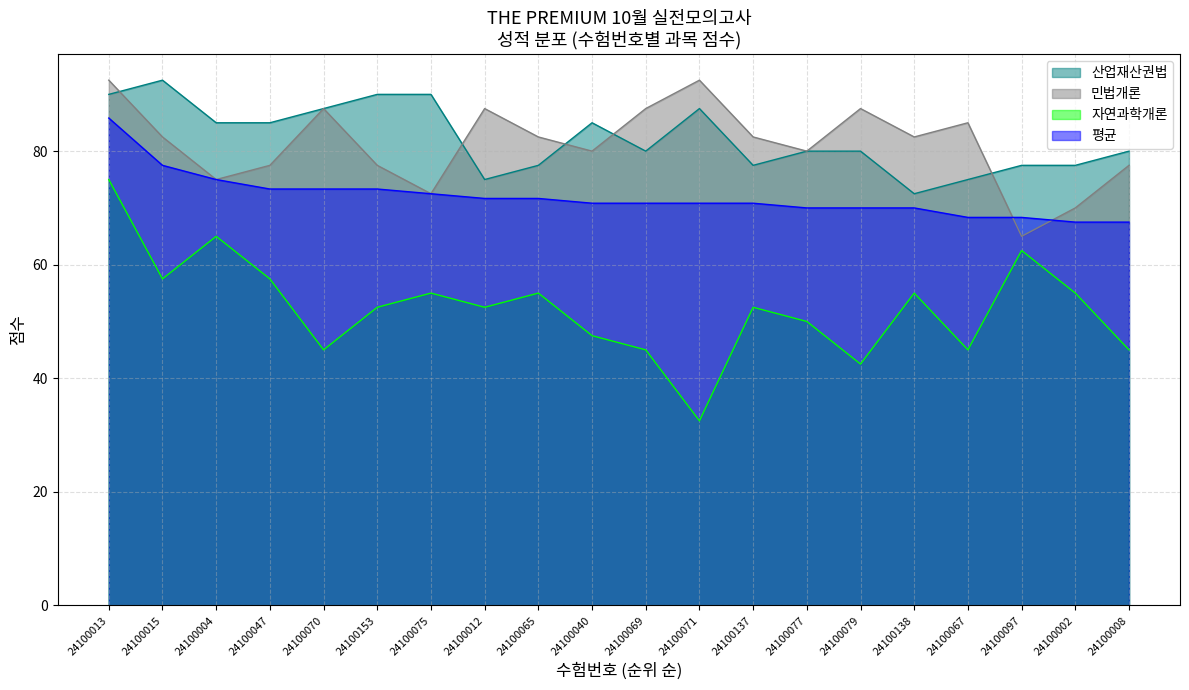

What is the difference between the maximum and minimum values in the 평균 series?

18.3